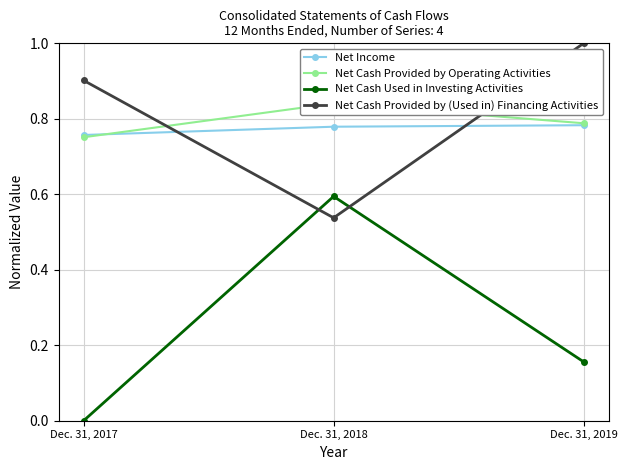

How many positive values does the Net Cash Used in Investing Activities series have?

2